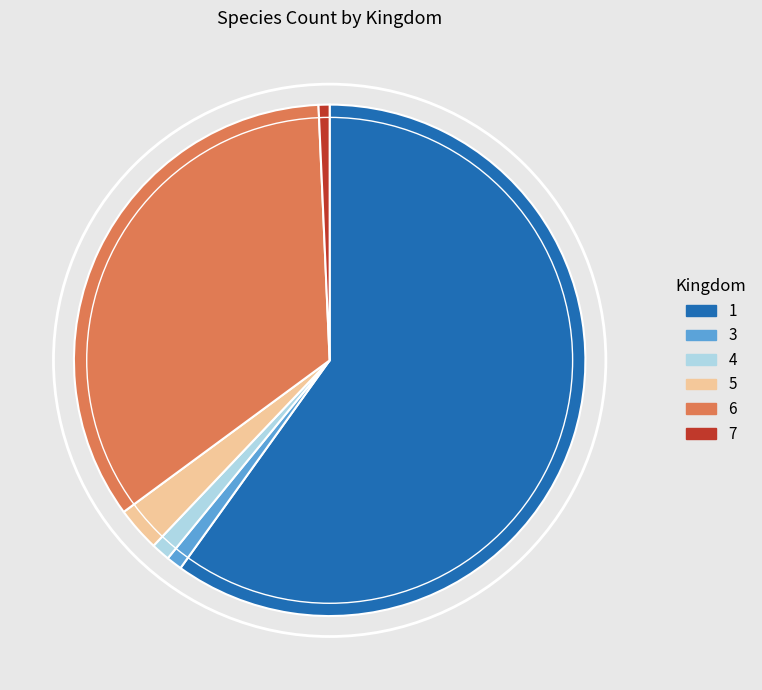

Which category accounts for the majority?

1